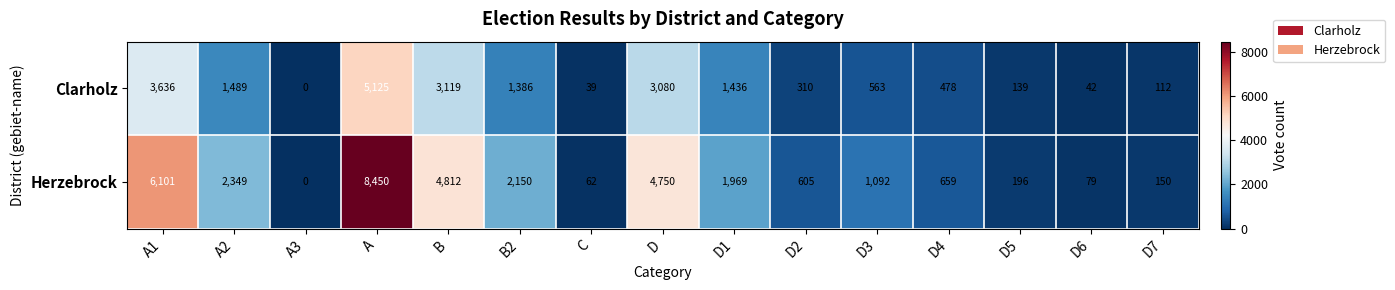

True or false: Herzebrock has a value of 236 at D7.

False